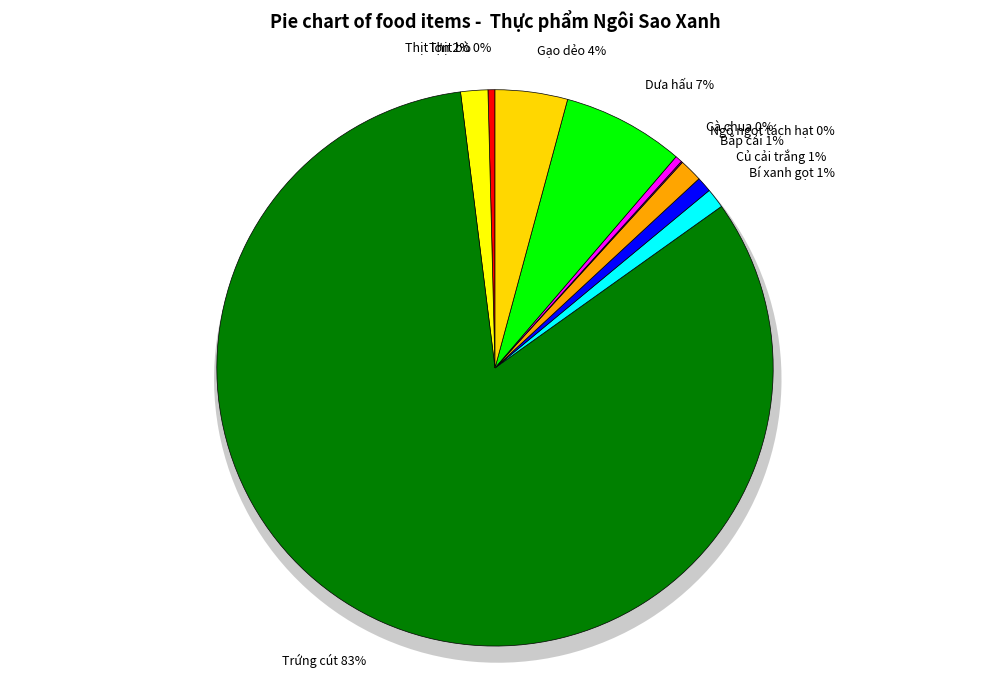

True or false: Dưa hấu accounts for 7% of the total.

True